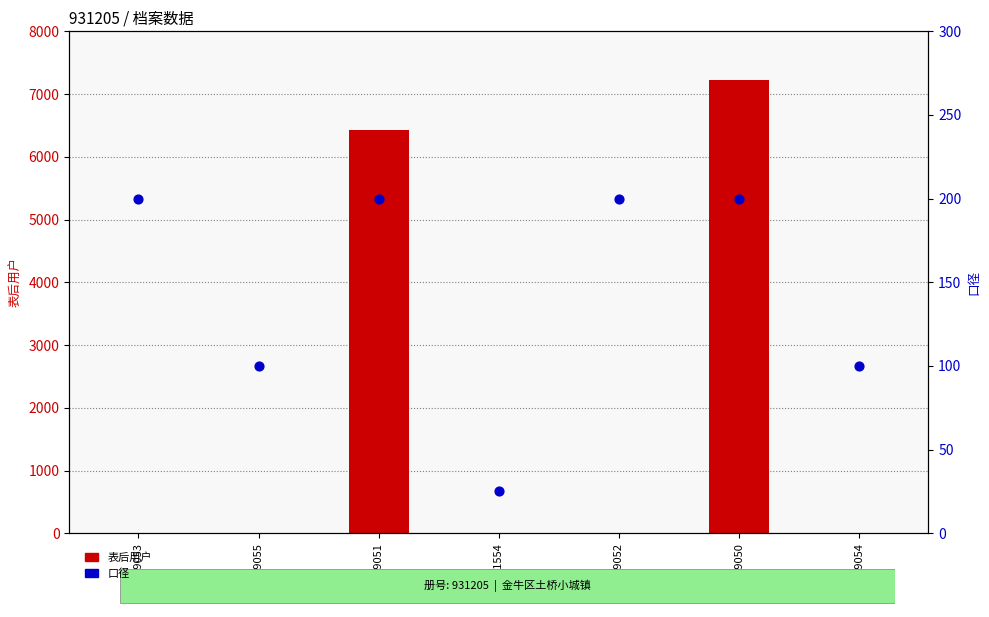

Which series has the largest total across all categories?

表后用户